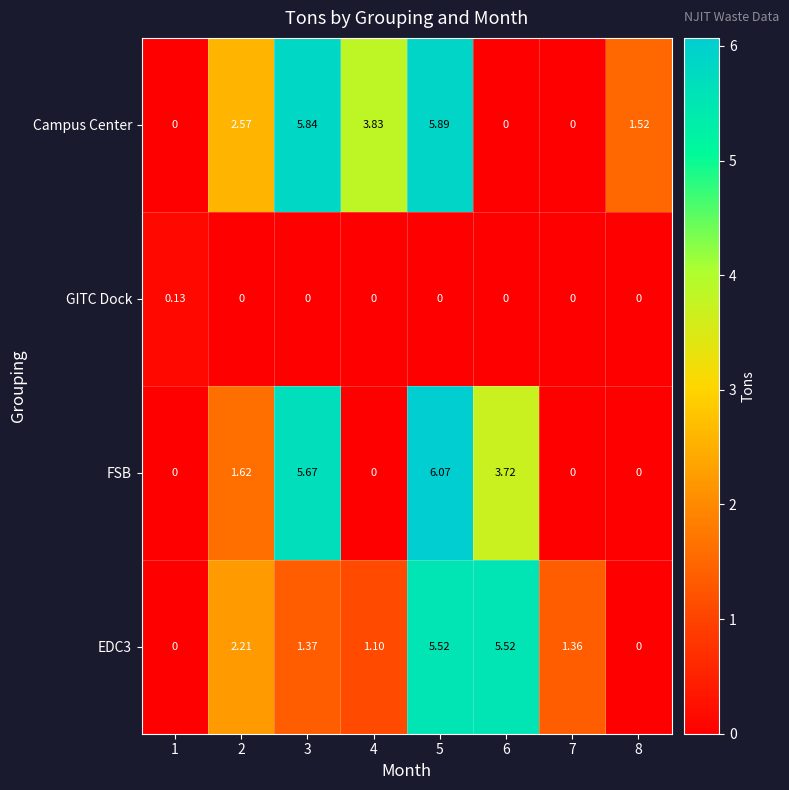

Rank the series by their maximum value, from highest to lowest.

FSB, Campus Center, EDC3, GITC Dock